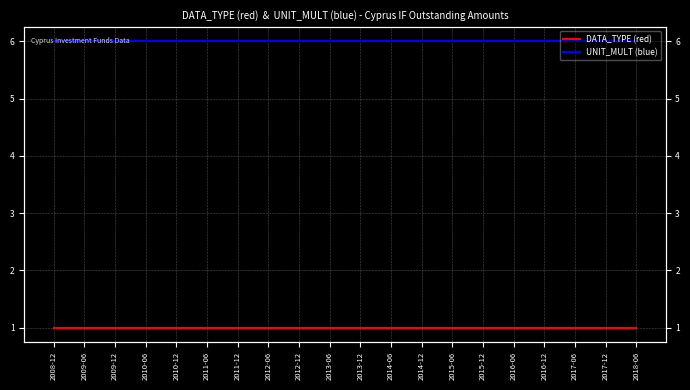

What is the label of the 12th point from the right?

2012-12